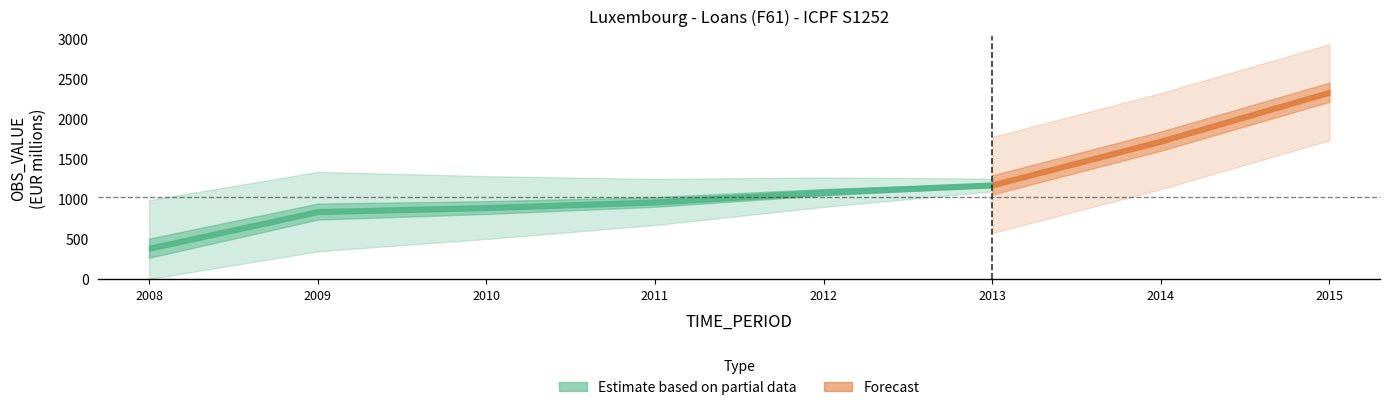

The value at 2013 is 1173.4. True or false?

True